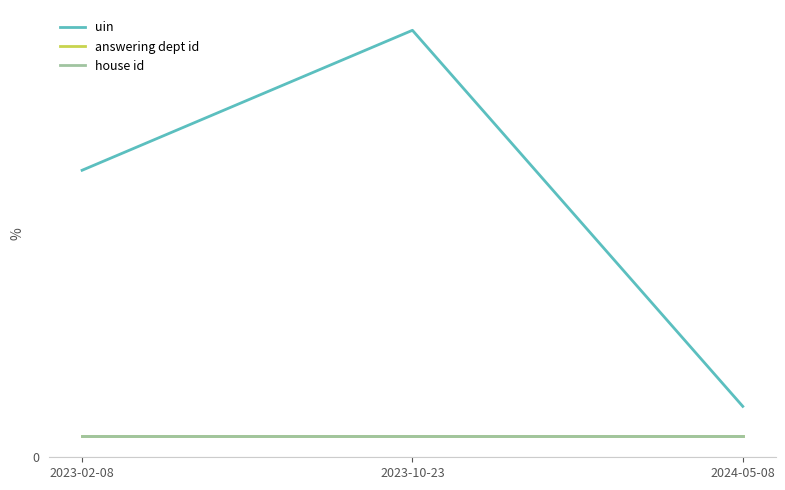

Does the chart have visible grid lines?

Yes